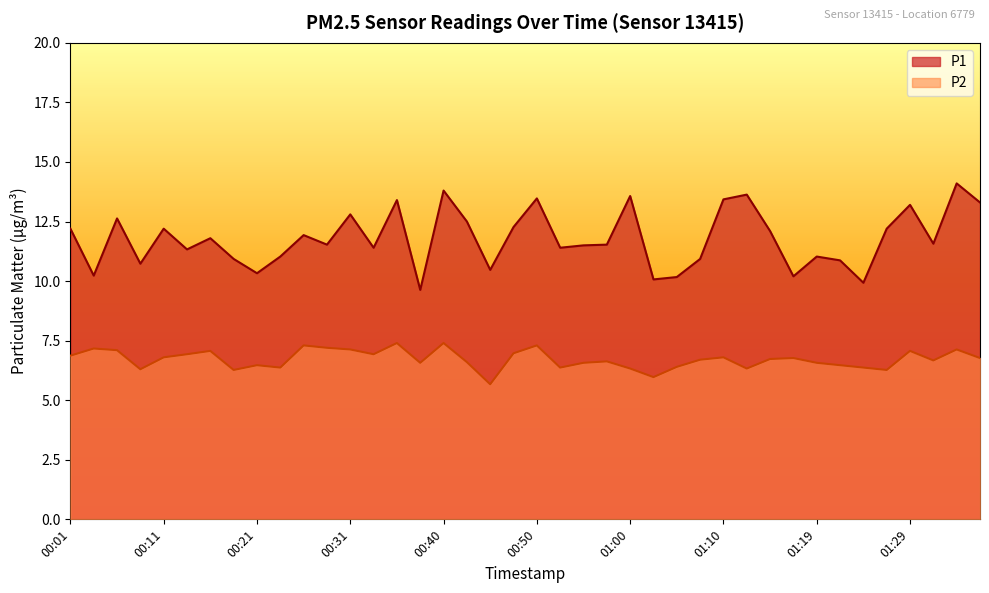

At which category is the sum across all series the highest?

01:34